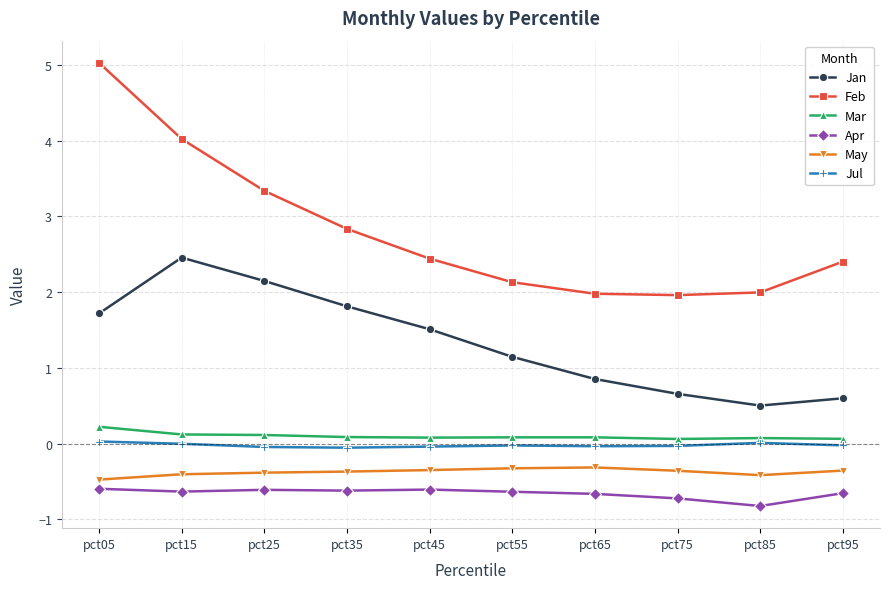

At how many categories does at least one series exceed 0?

10